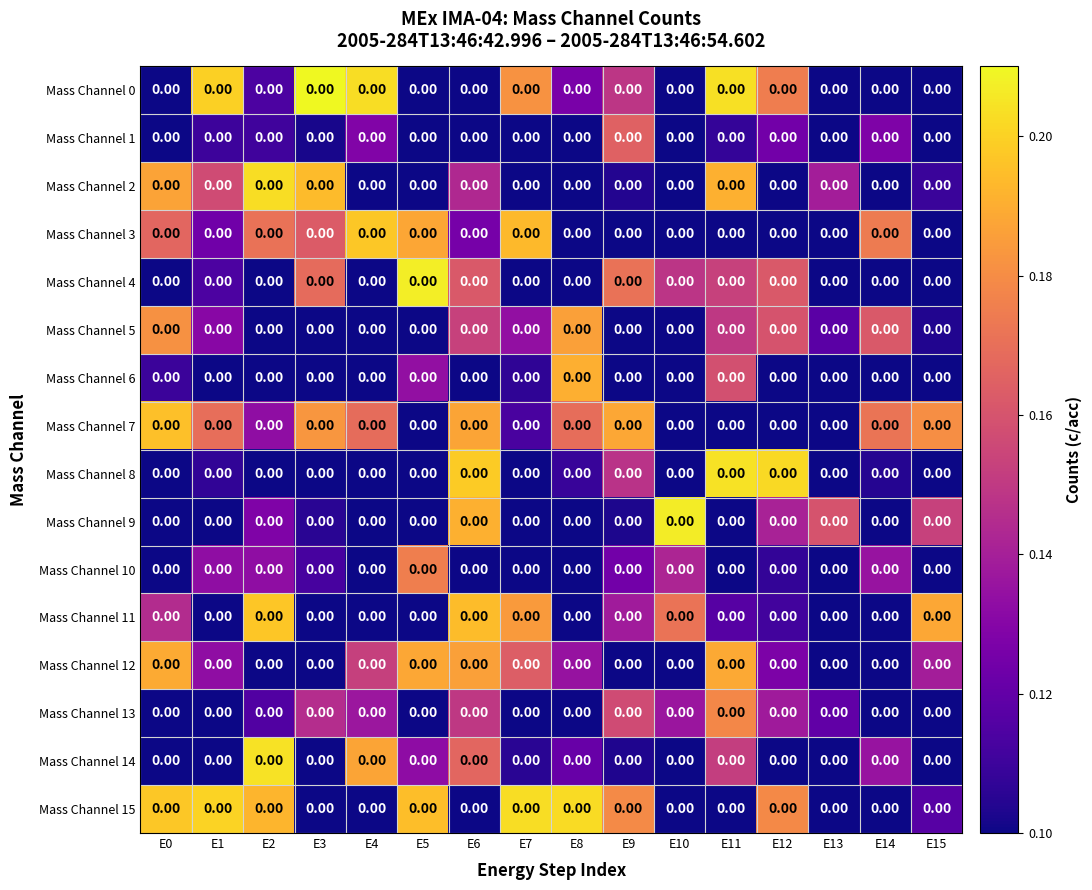

What is the greatest value displayed?

0.2